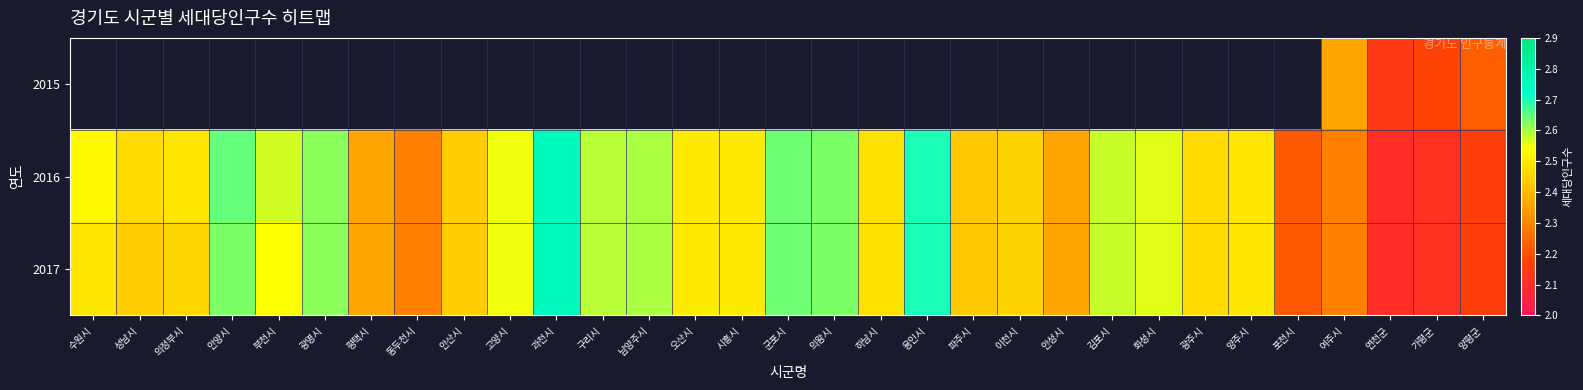

The value of 2016 at 성남시 is 2.5. True or false?

True